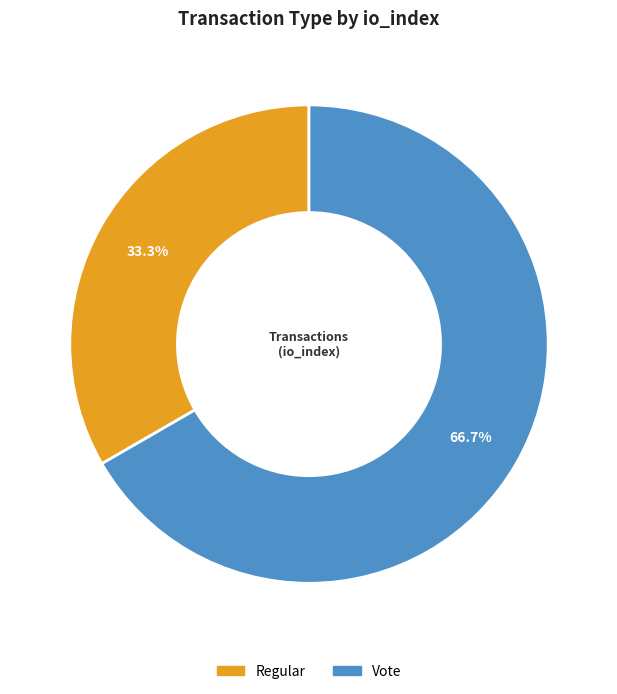

Does Regular represent more than half of the total?

No